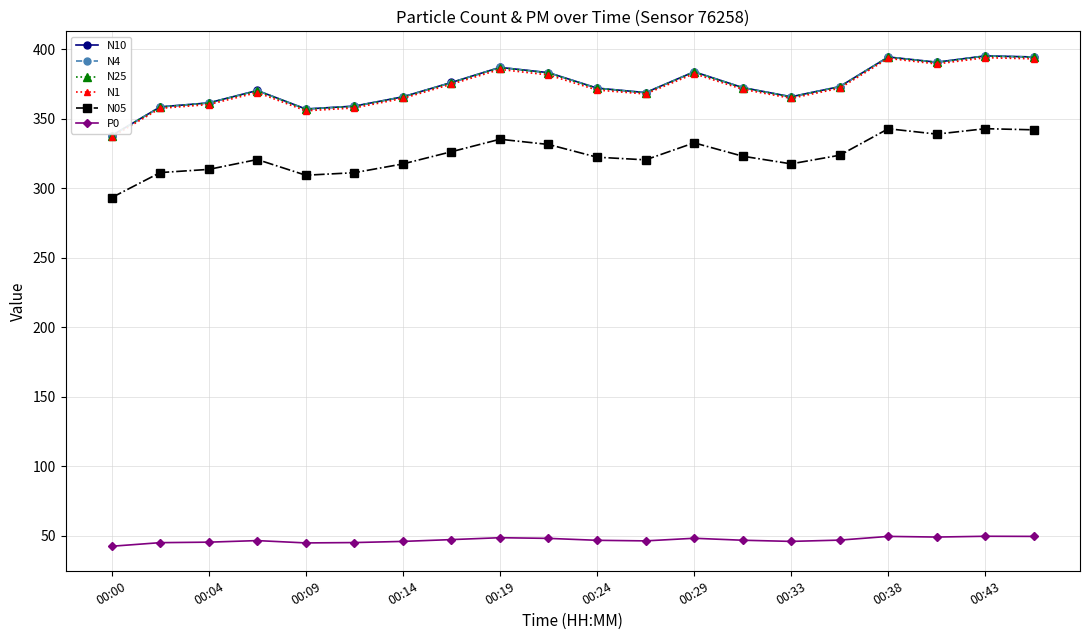

What is the difference between the maximum and minimum values in the N25 series?

57.4